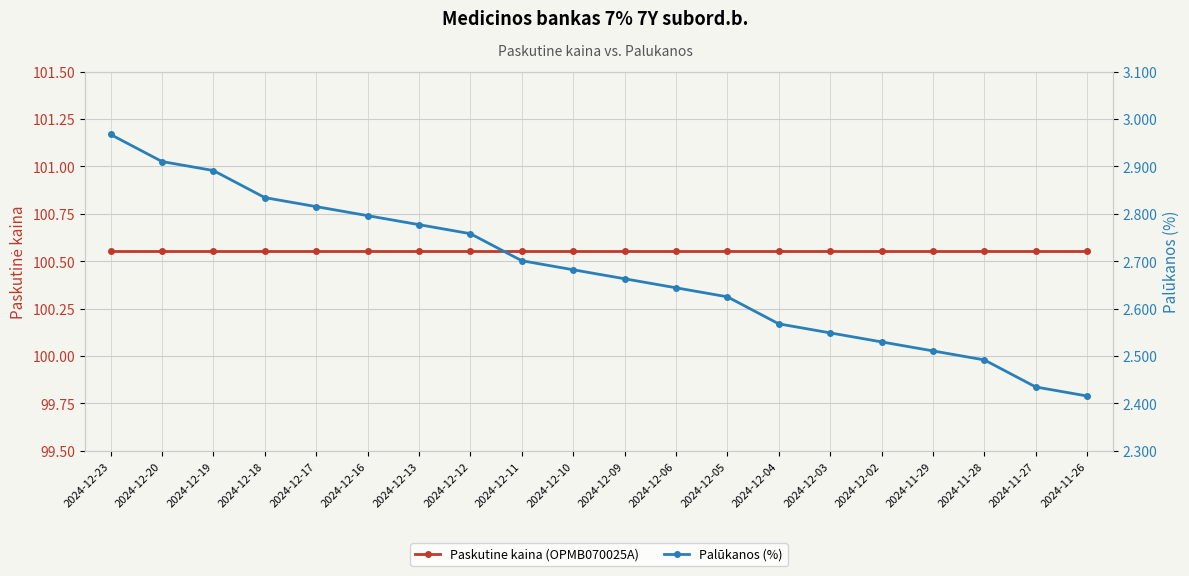

What are all the series names shown in the legend?

Paskutine kaina (OPMB070025A), Palūkanos (%)